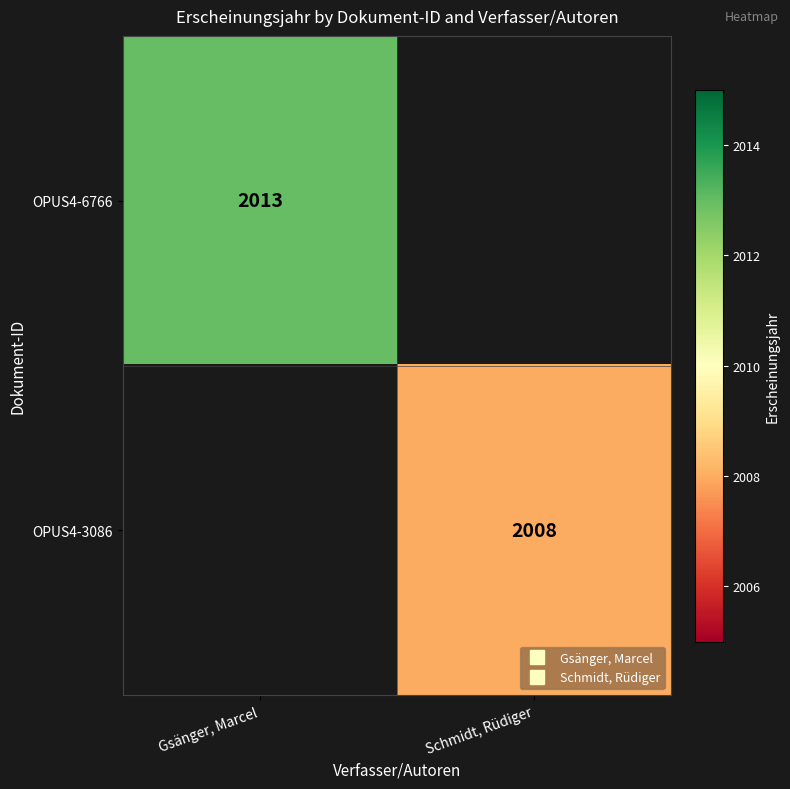

Which label corresponds to the smallest value in the chart?

Schmidt, Rüdiger